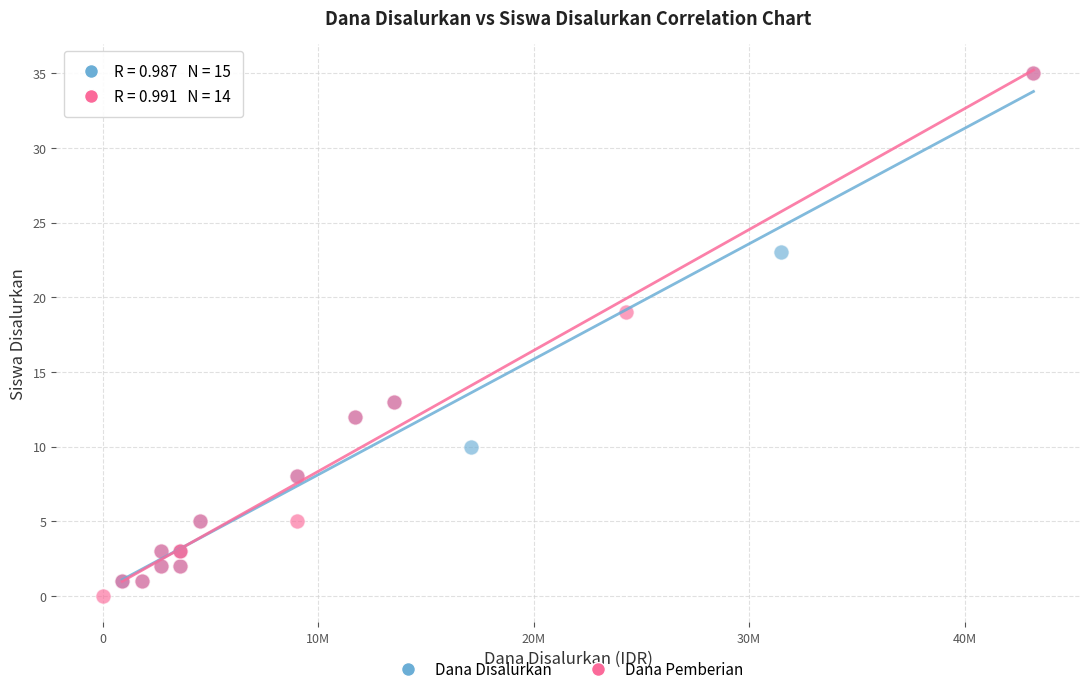

What are all the series names shown in the legend?

Dana Disalurkan, Dana Pemberian